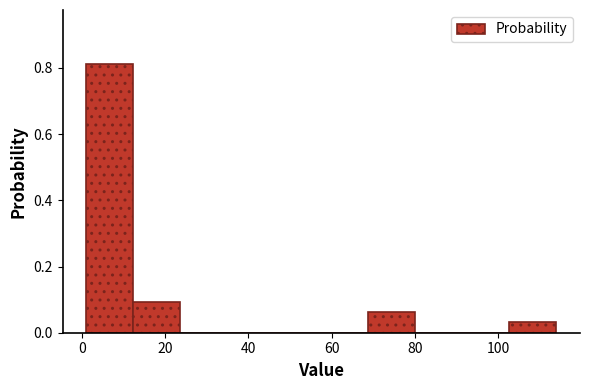

Reading left to right, transcribe this chart: for each bar, give the range it covers on the x-axis and its height. Neither the bar edges nor the heights are printed on the chart, so give them approximately, as read against the axes.

2 to 12: 0.82
12 to 24: 0.10
24 to 34: 0
34 to 46: 0
46 to 58: 0
58 to 68: 0
68 to 80: 0.06
80 to 92: 0
92 to 102: 0
102 to 114: 0.04